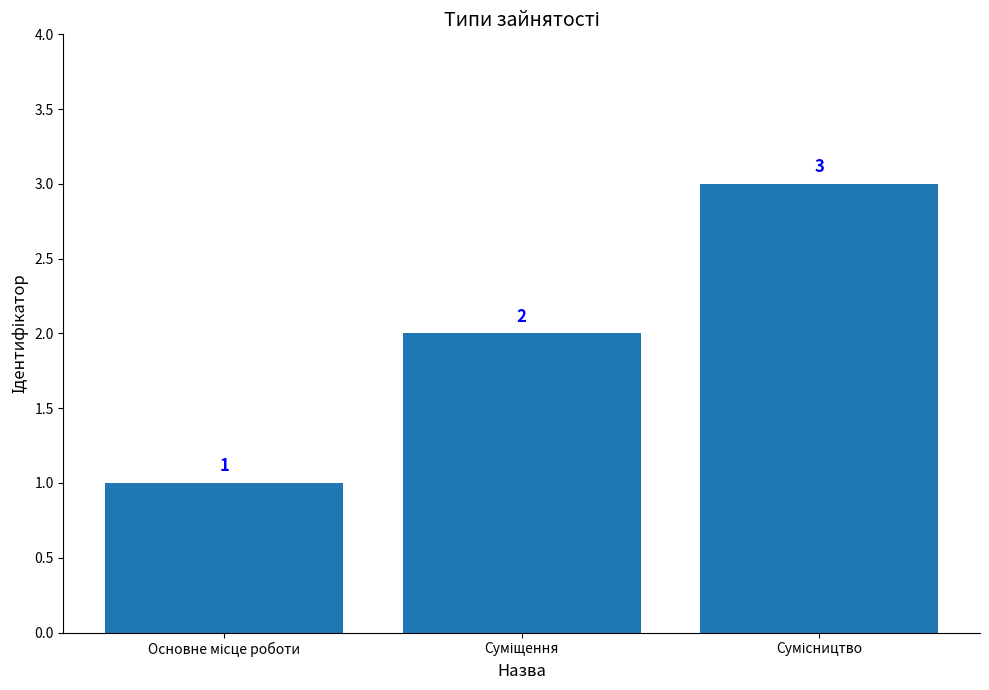

What is the greatest value displayed?

3